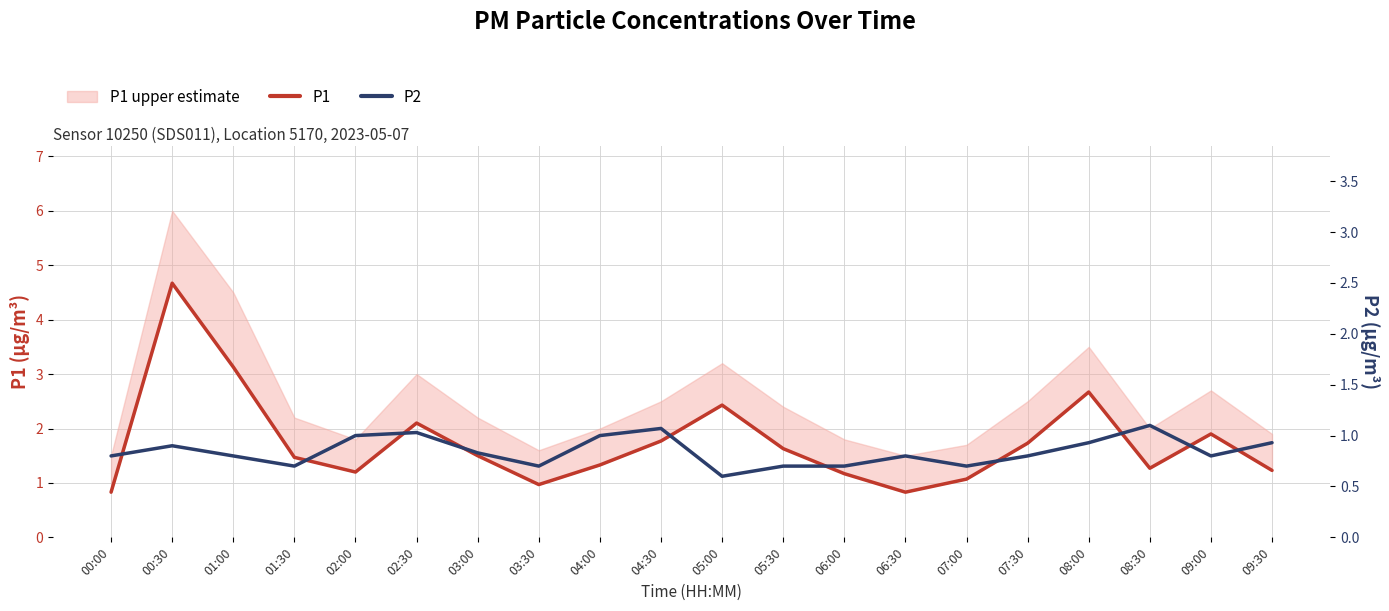

What is the sum of the P2 values at 06:00 and 09:00?

1.5